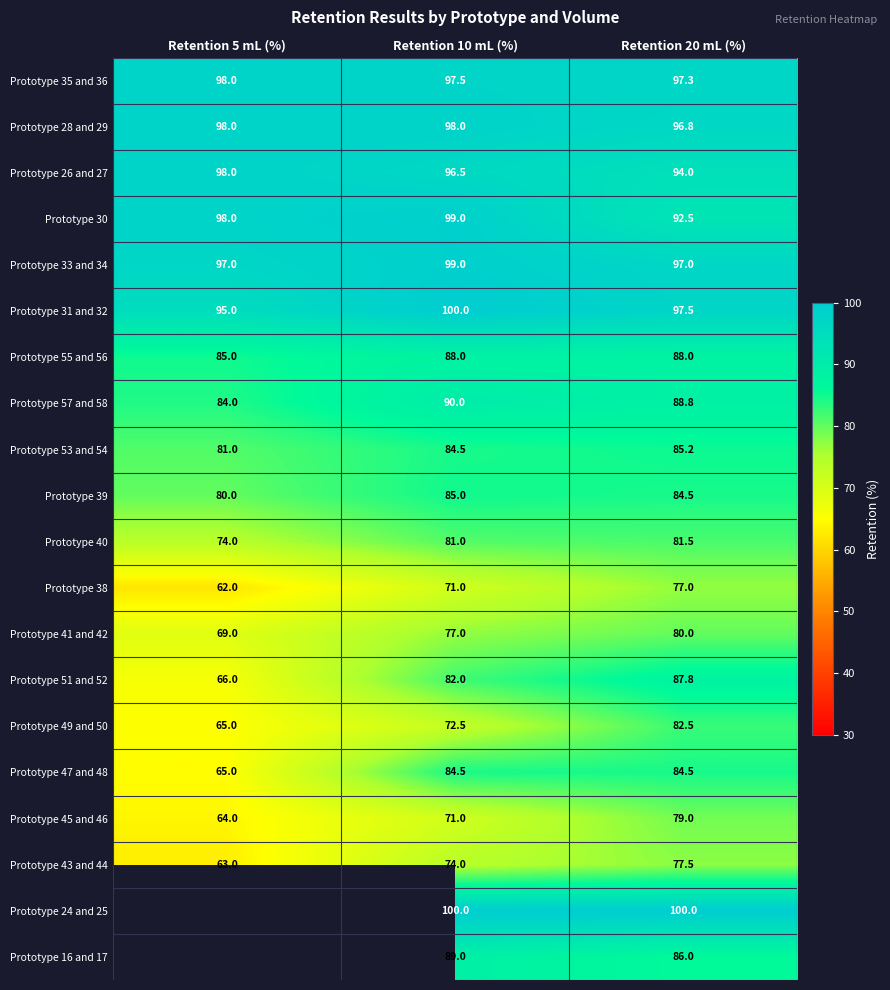

At which category does the chart reach its minimum across all series?

Retention 5 mL (%)